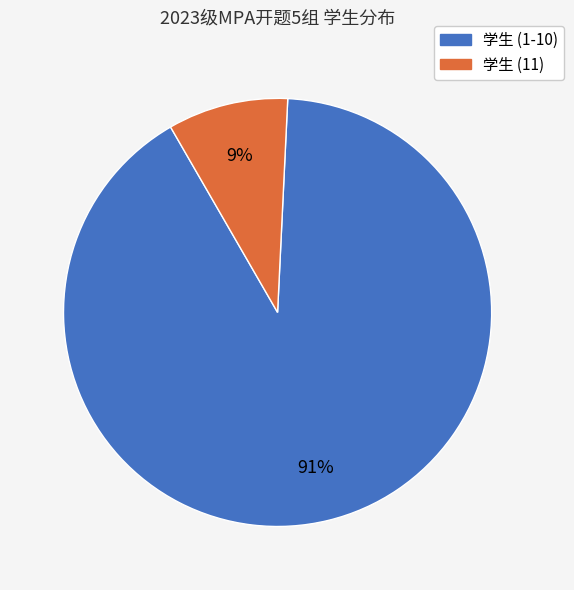

Which category has the smallest portion of the pie?

学生 (11)